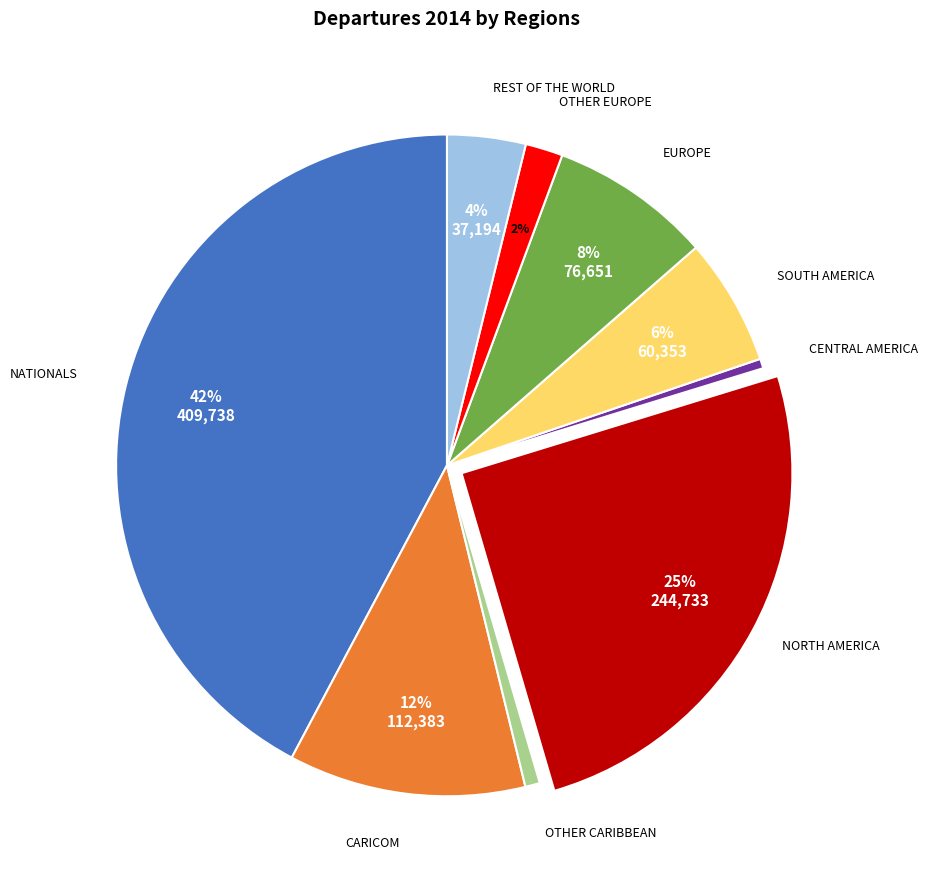

Is there a majority slice in this chart?

No